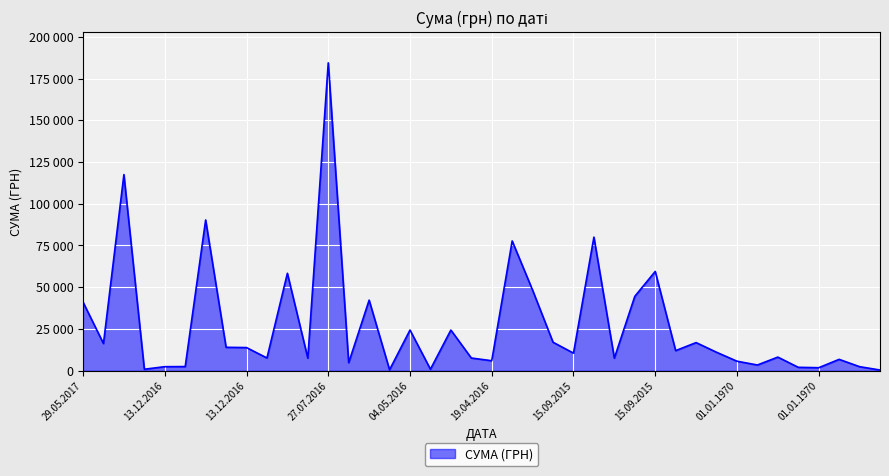

Is this an area chart (filled region under the line)?

Yes